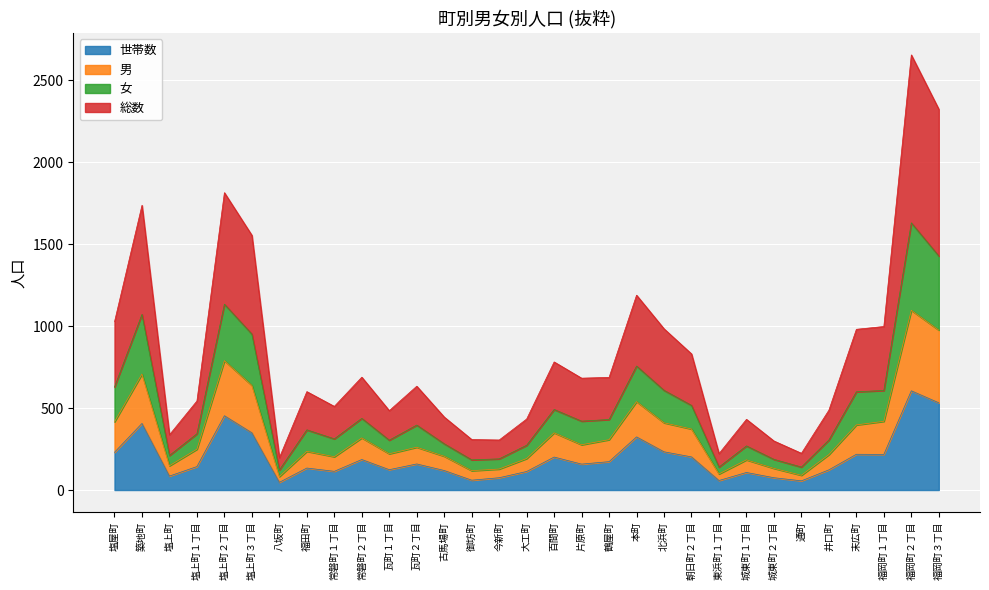

Count the number of data series in this chart.

4